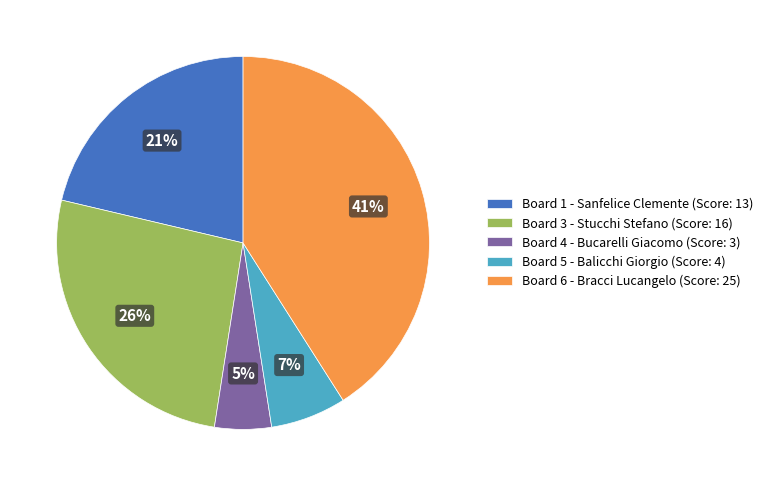

Does Board 3 - Stucchi Stefano (Score: 16) account for over 50% of the chart?

No